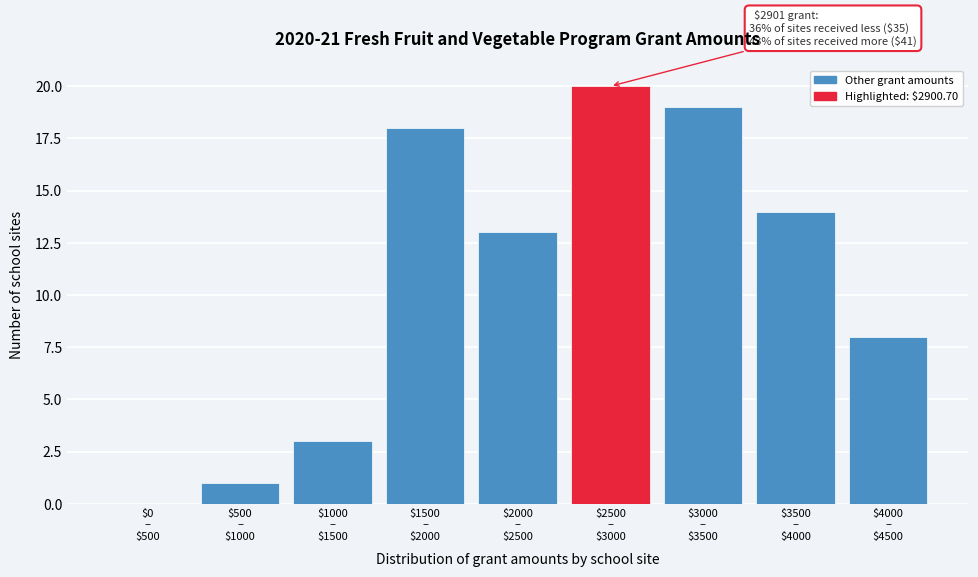

What is the sum of all values?

96